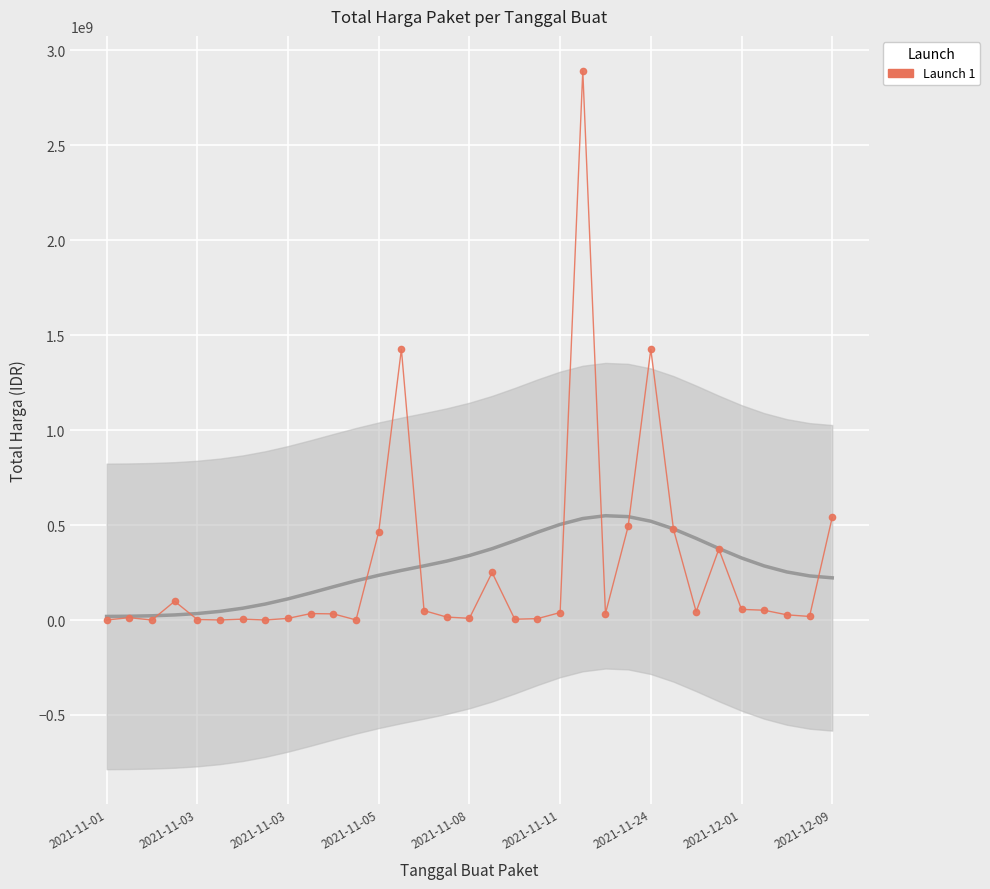

How many lines are shown in the chart?

1